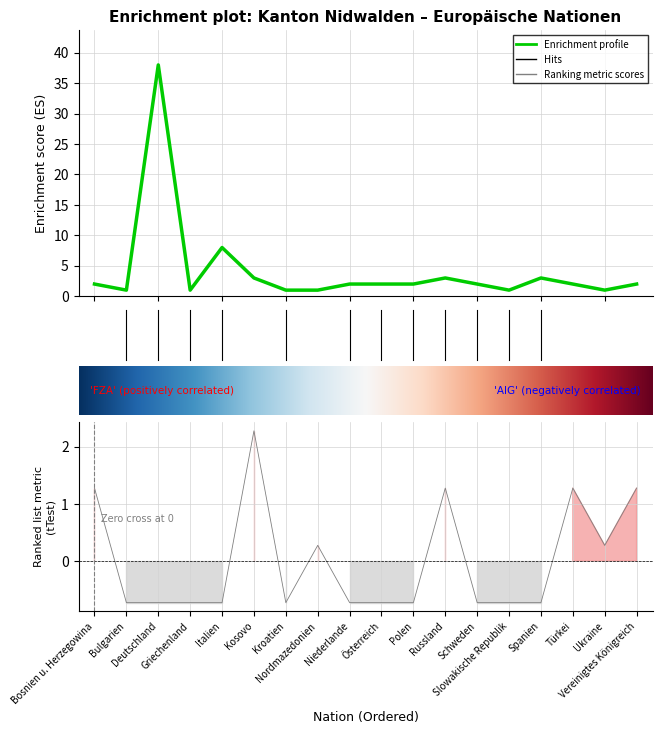

How many values in the Total AIG series exceed 0?

7